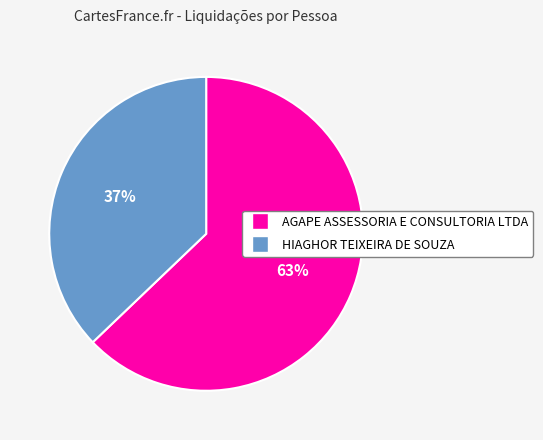

How many segments does this pie chart have?

2